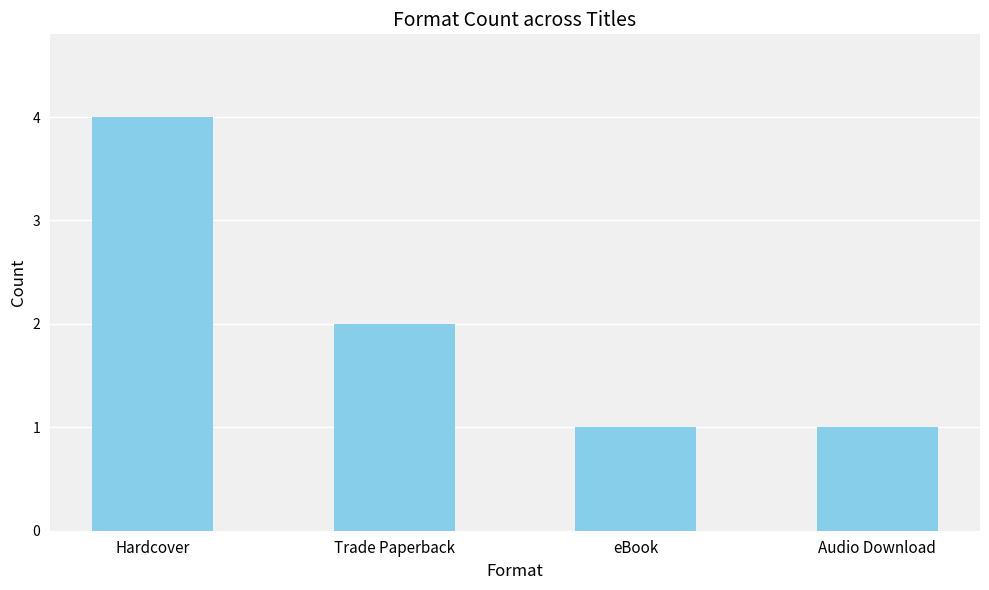

What is the label of the 3rd bar from the left?

eBook